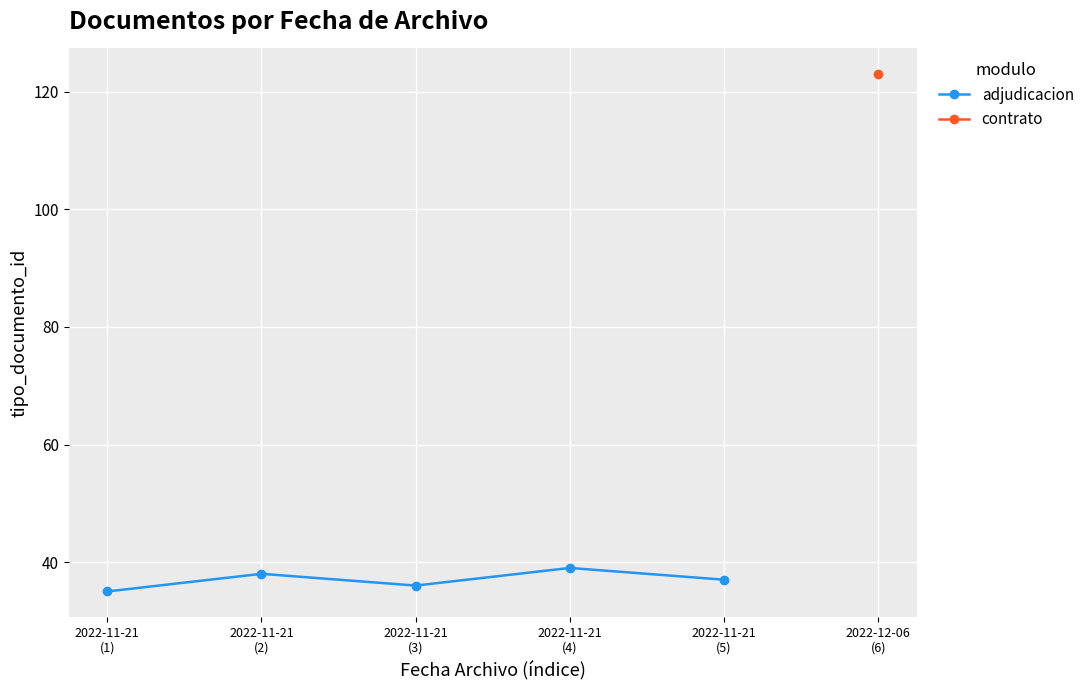

At which label is the value closest to 37?

2022-11-21
(5)